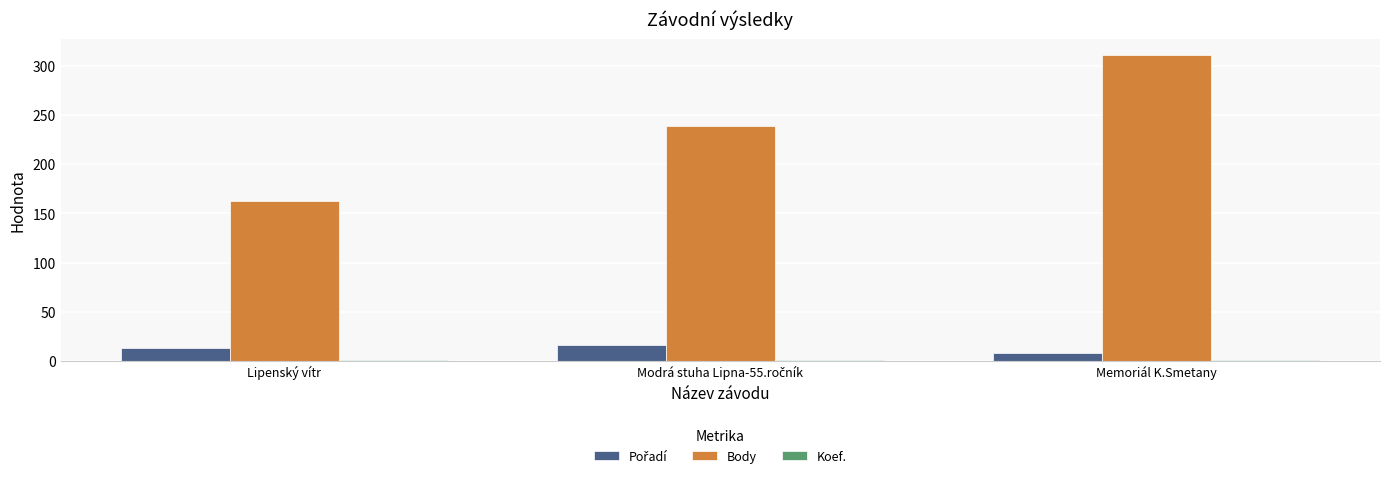

The value of Body at Lipenský vítr is 163. True or false?

True